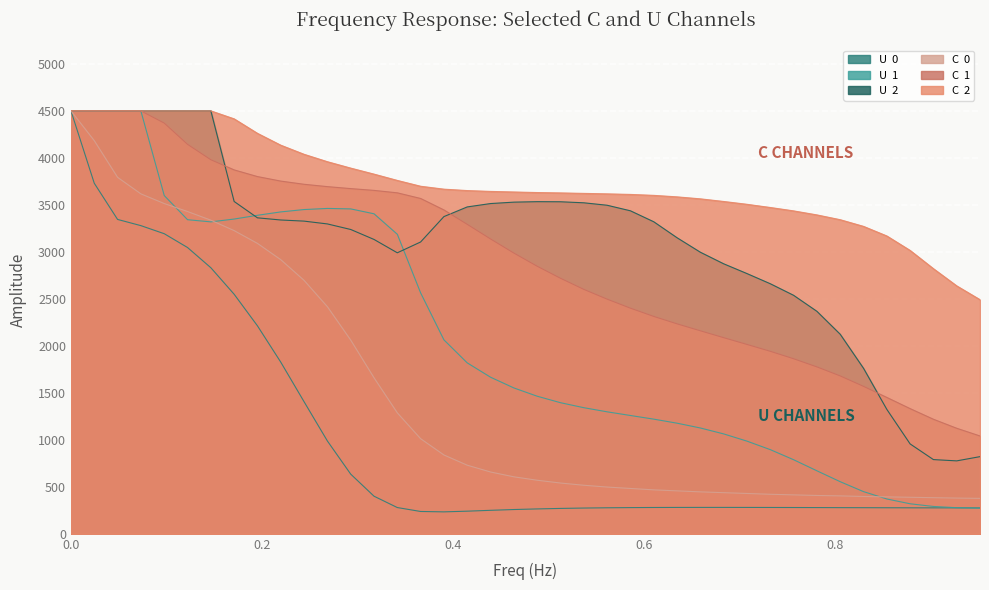

What is the maximum value shown in the chart?

4500.0